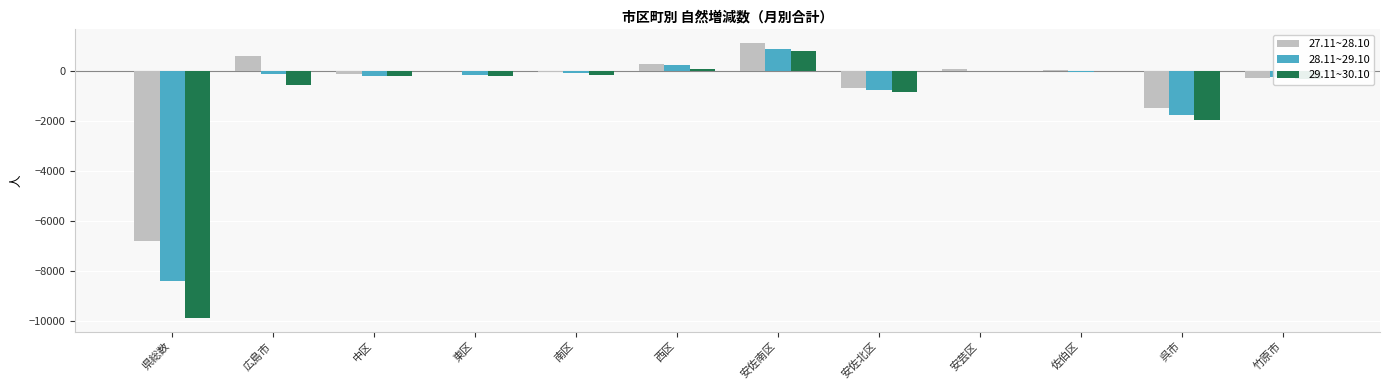

What is the total value across all series at 竹原市?

-850